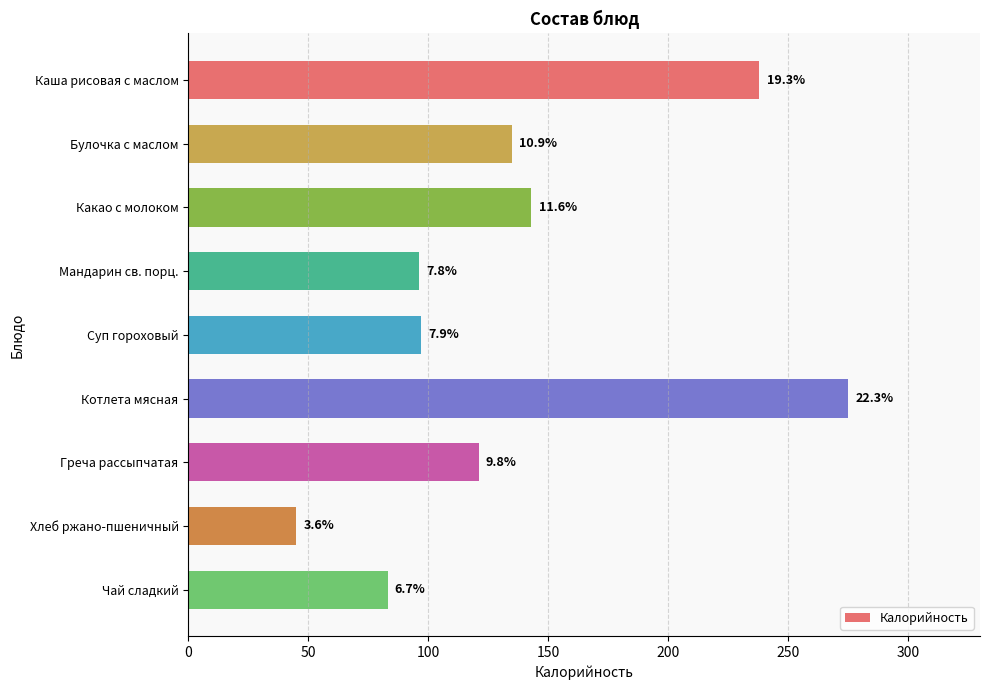

Does the chart contain any negative values?

No